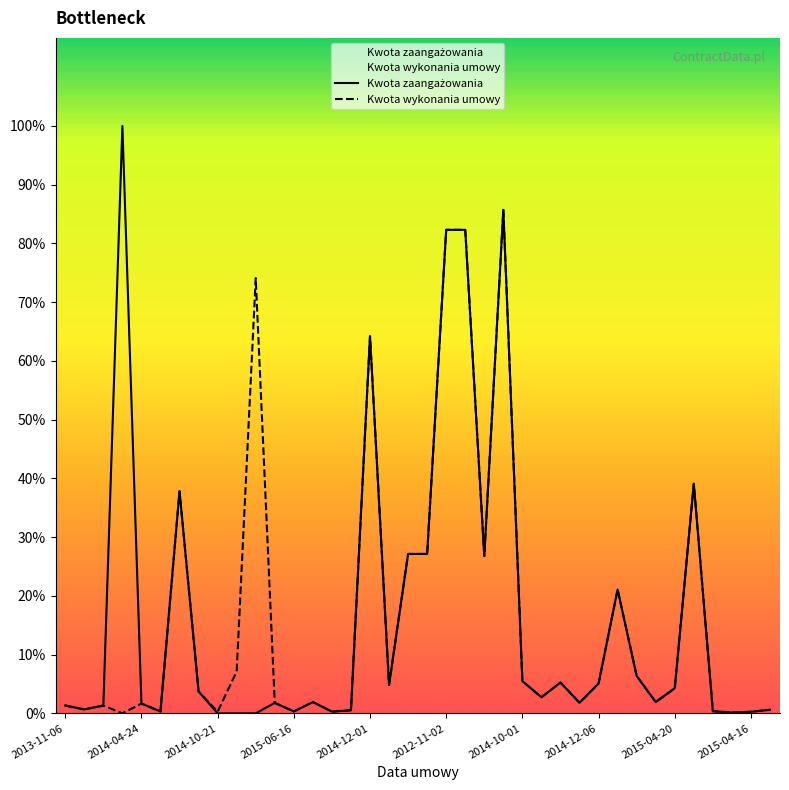

What are all the series names shown in the legend?

Kwota wykonania umowy, Kwota zaangażowania